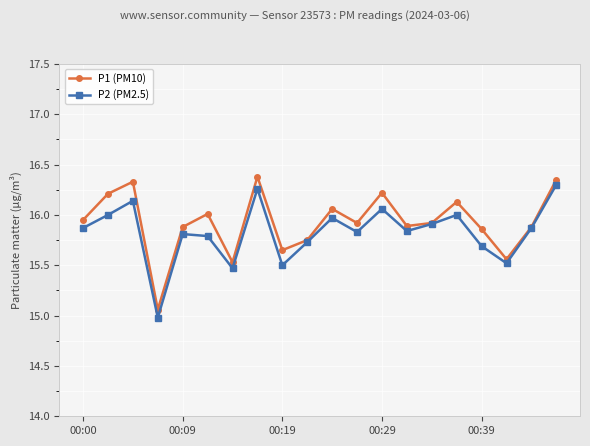

What is the lowest value of the P2 (PM2.5) series?

15.0